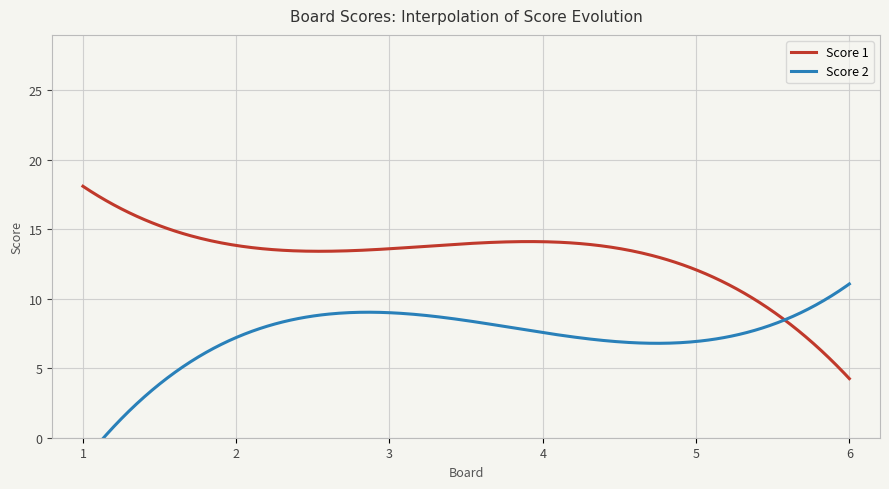

Which series has the largest range (max minus min)?

Score 1